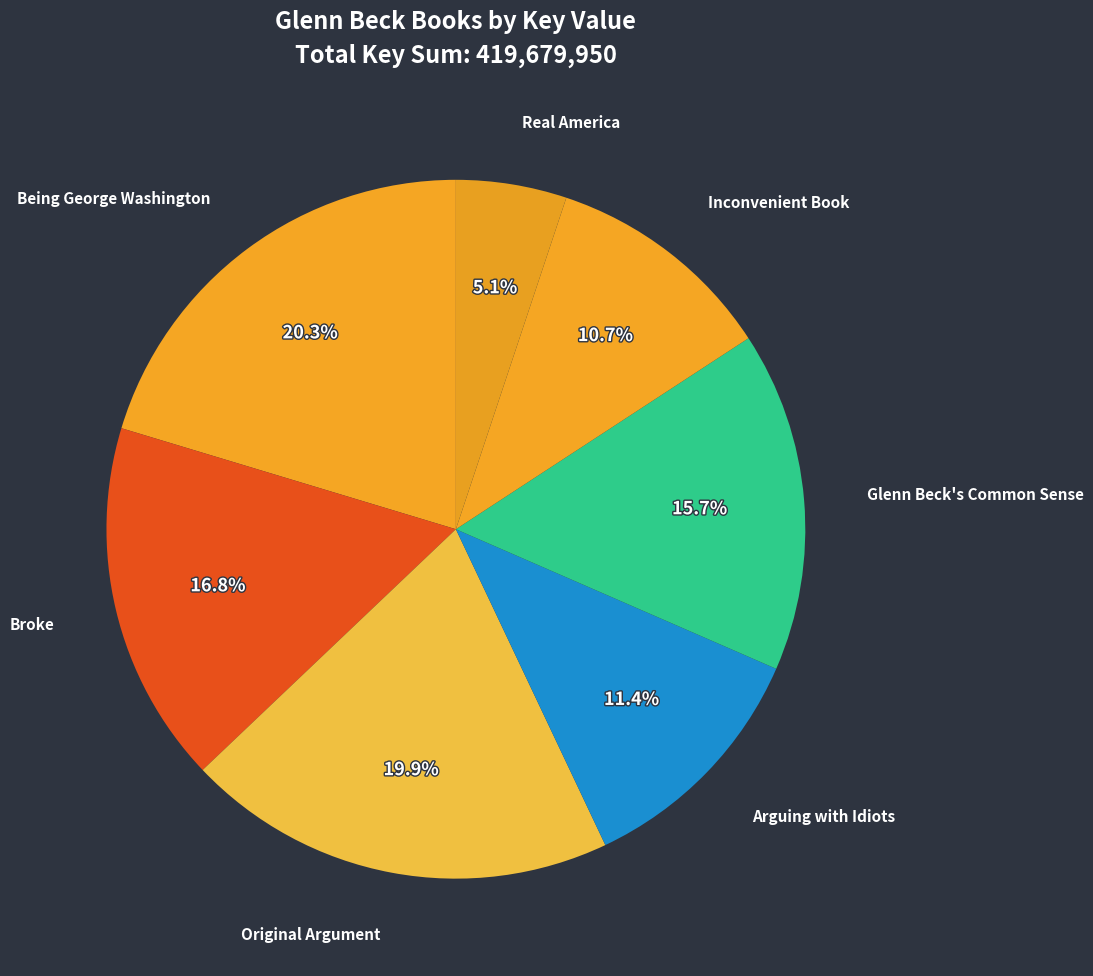

How many segments does this pie chart have?

7